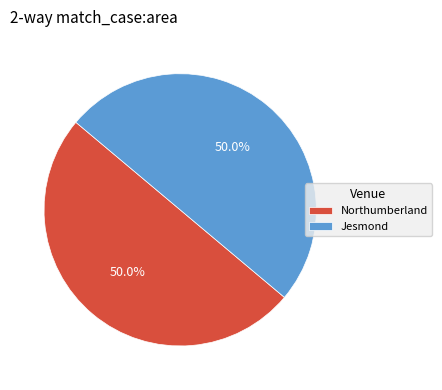

What is the ratio of the value at Northumberland to the value at Jesmond?

1.0